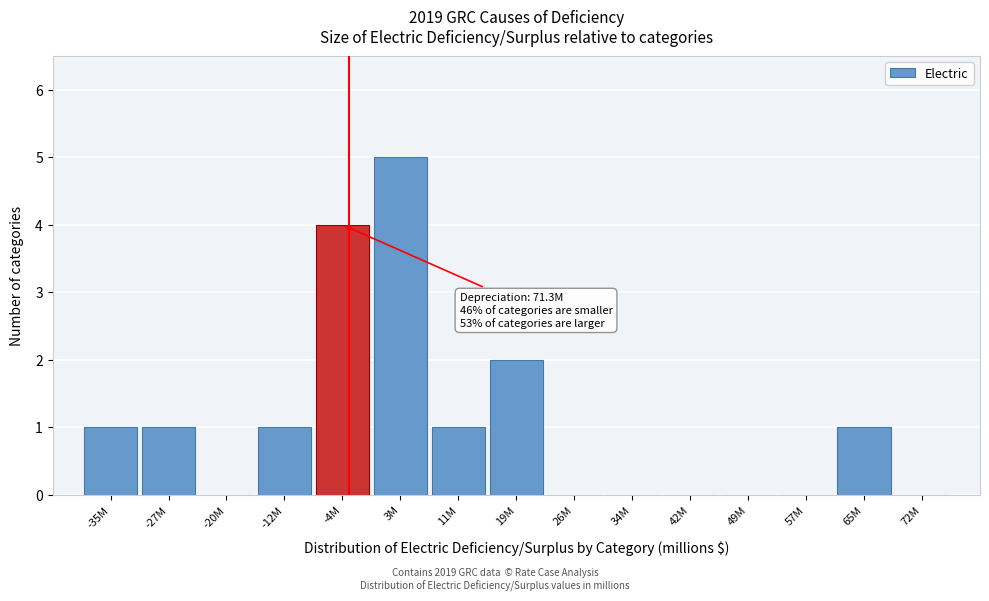

Reading left to right, transcribe all the data shown in this chart.

-35M=1	-27M=1	-20M=0	-12M=1	-4M=4	3M=5	11M=1	19M=2	26M=0	34M=0	42M=0	49M=0	57M=0	65M=1	72M=0